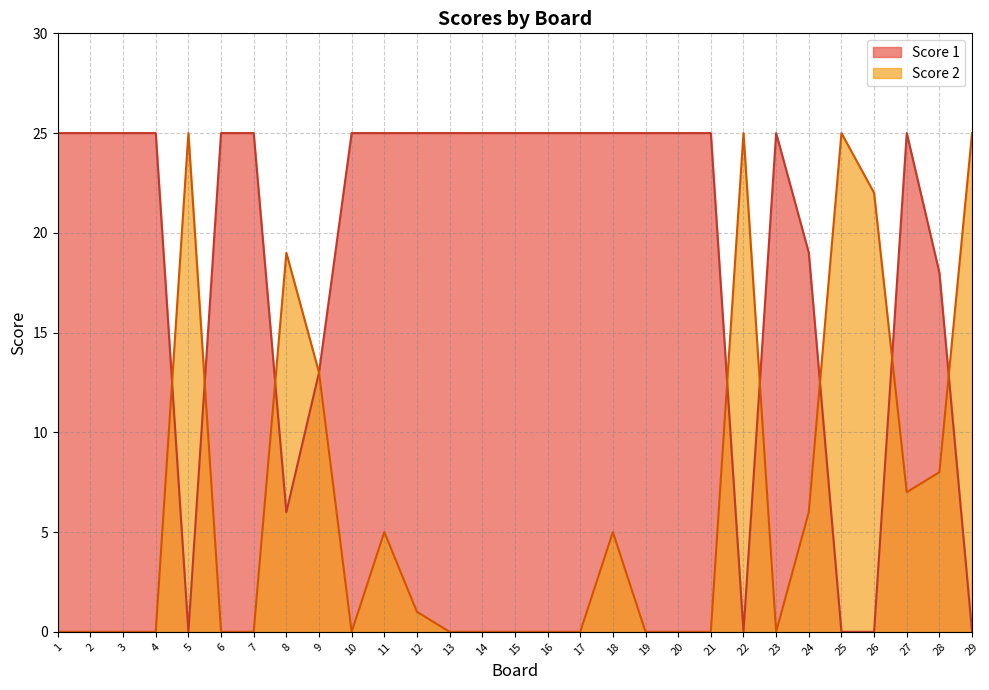

Which category has the lowest value in the Score 2 series?

1